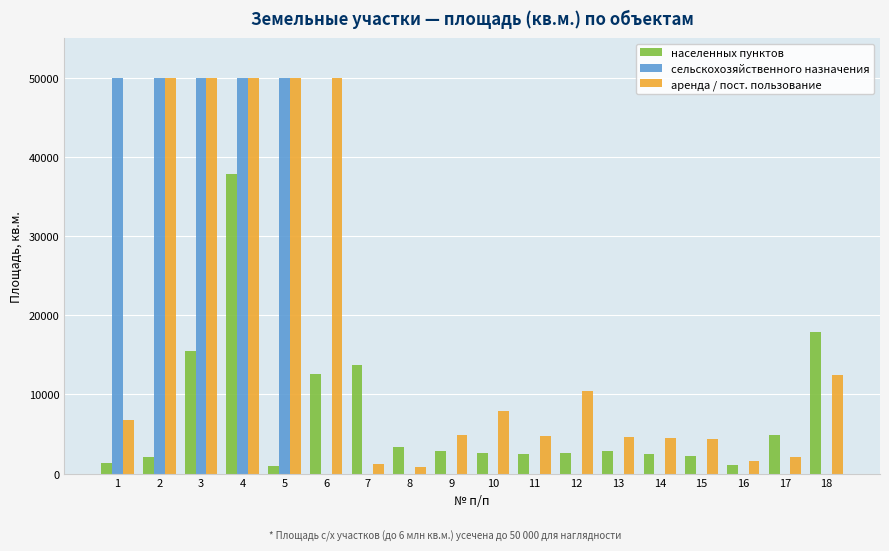

What is the maximum value for населенных пунктов?

37794